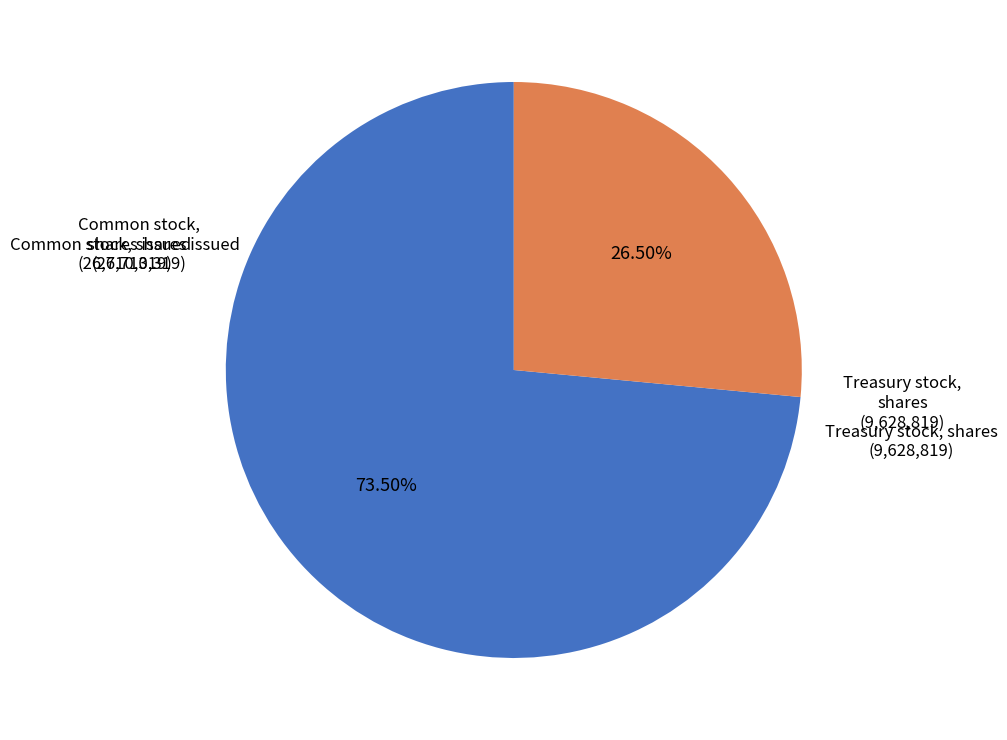

To the nearest percent, what is the difference between the largest and smallest slice percentages?

47%